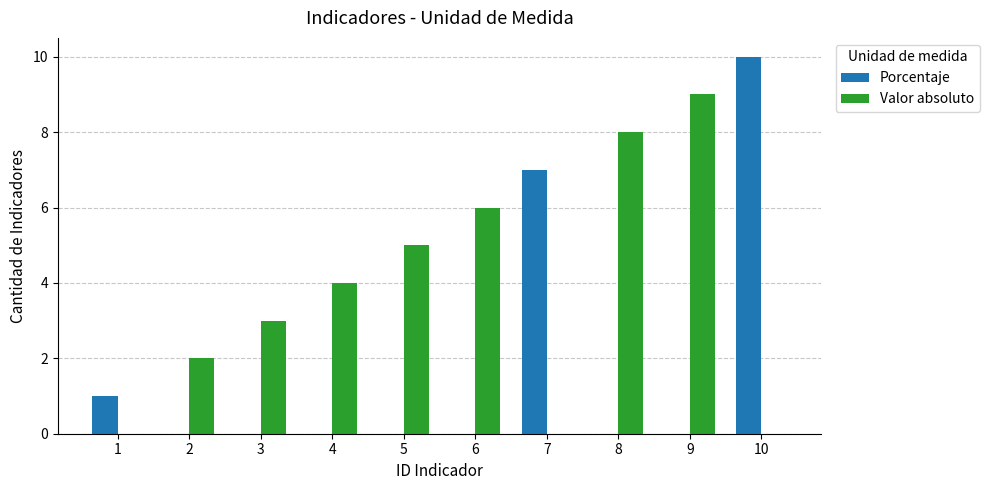

The Porcentaje series shows -5 at 3. True or false?

False